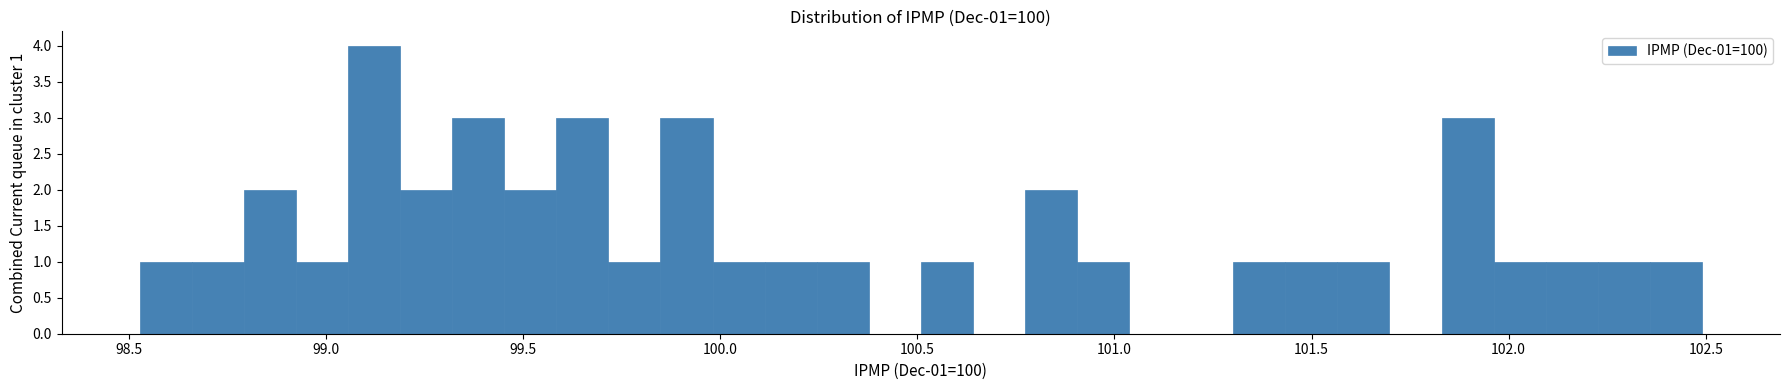

Read against the x-axis, roughly where is the centre of the tallest bar?

99.10